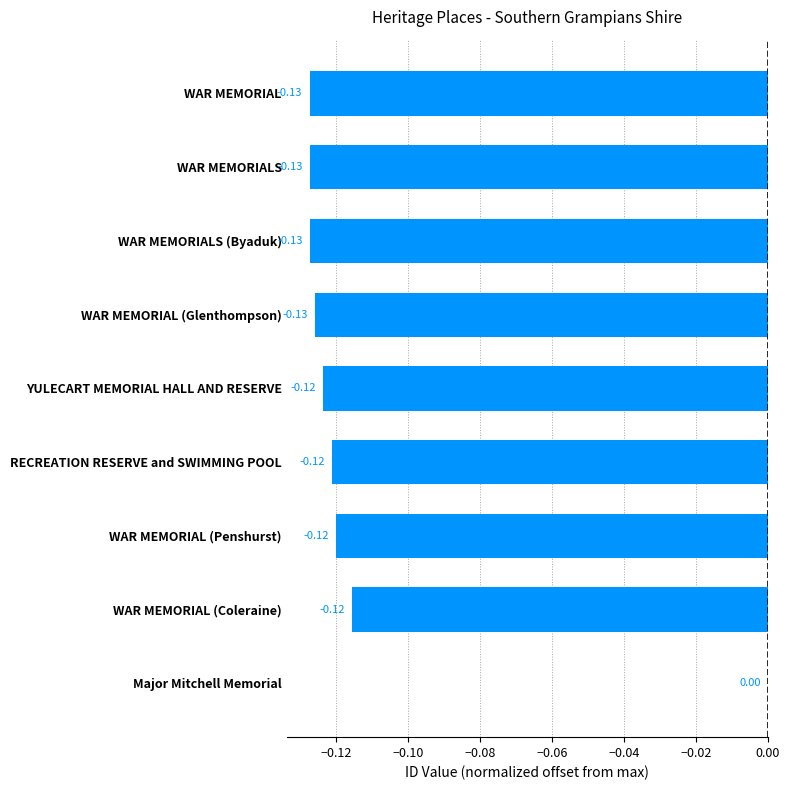

Which label corresponds to the largest value in the chart?

Major Mitchell Memorial